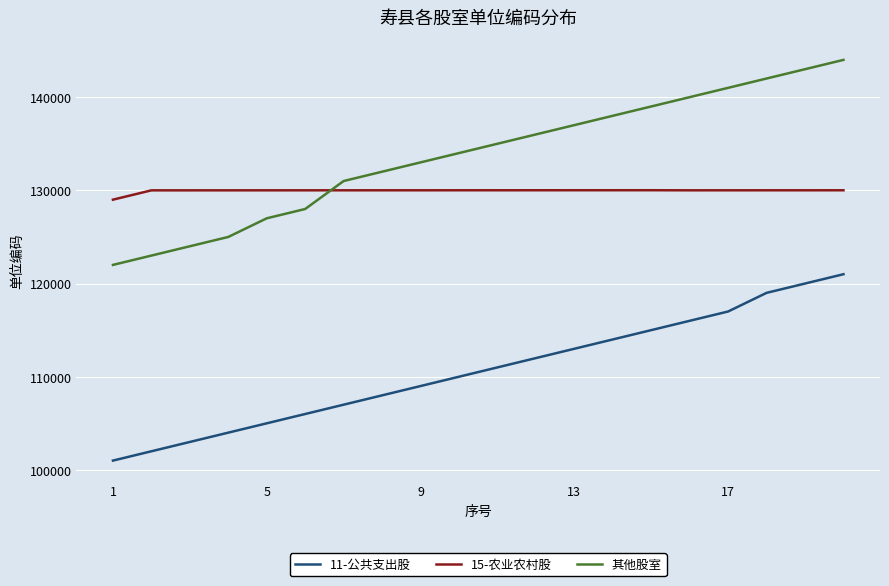

List the series in order of their peak value, highest first.

其他股室, 15-农业农村股, 11-公共支出股